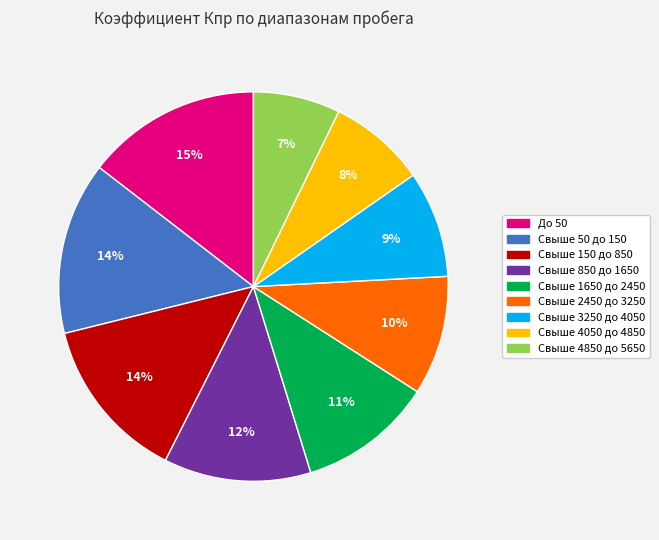

Is there any slice that represents more than half of the pie?

No